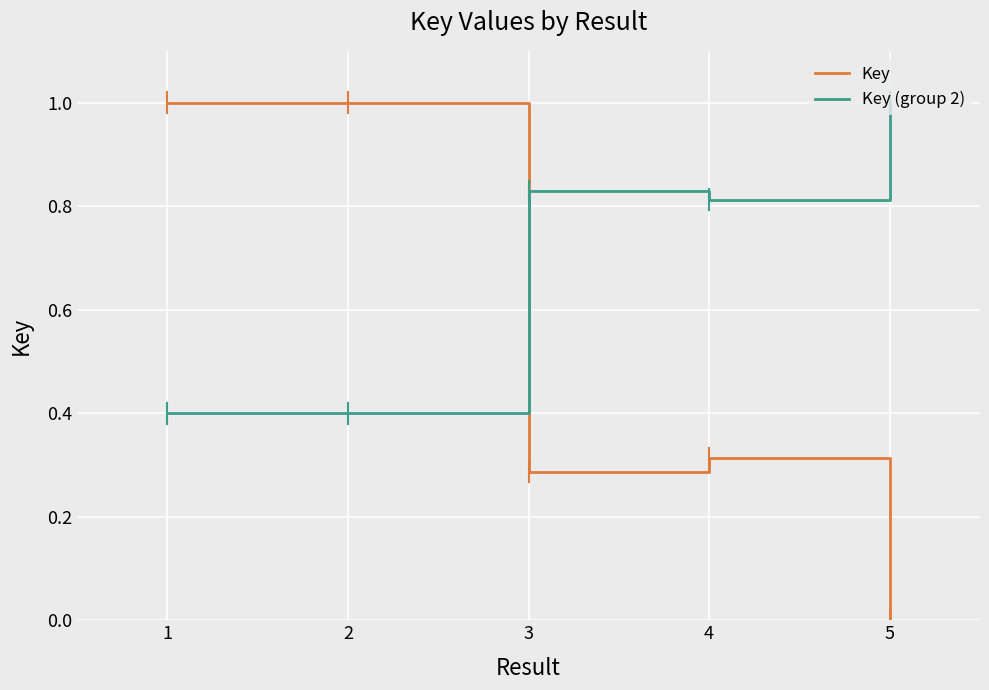

Which series has the largest total across all categories?

Key (group 2)